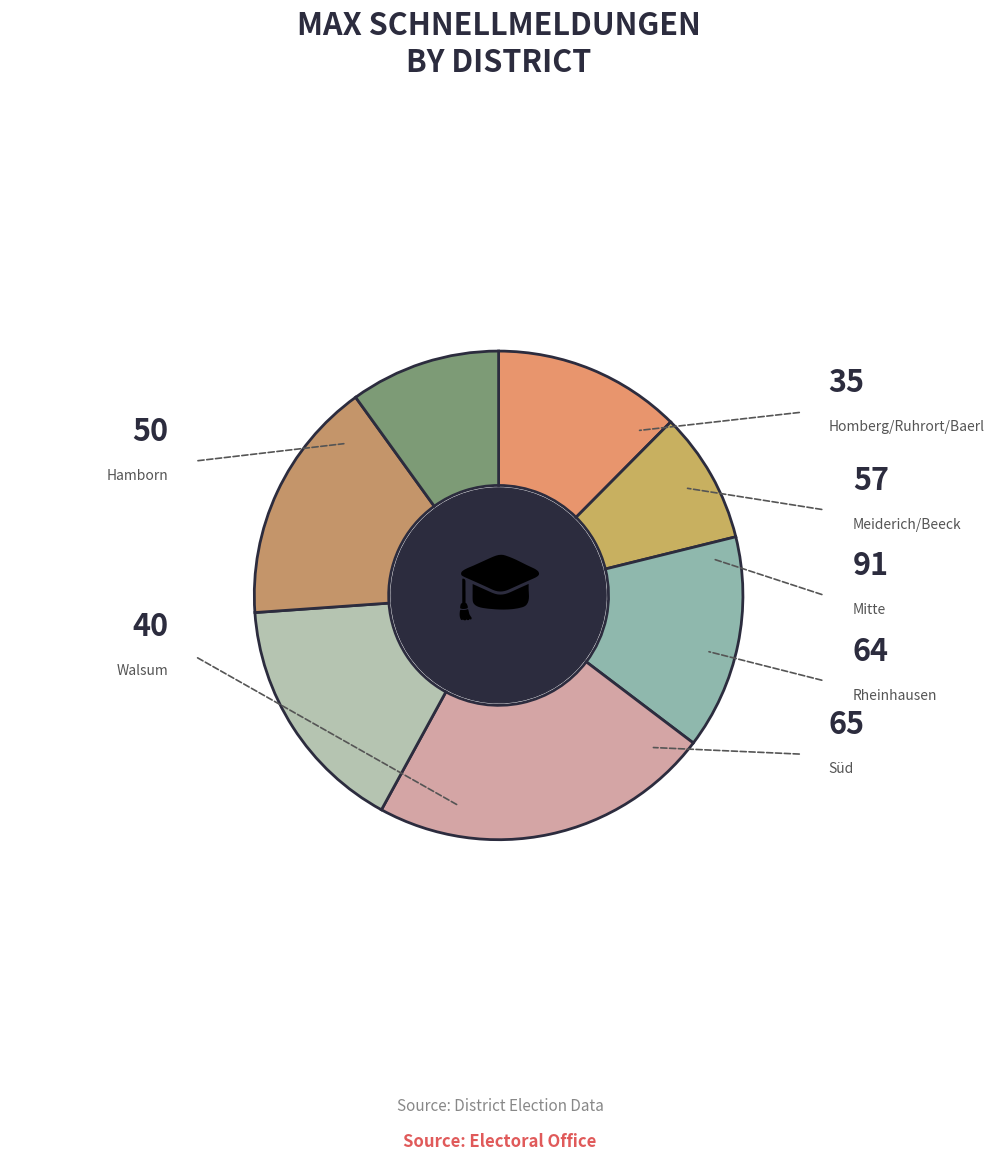

Rank the categories by value from lowest to highest.

Homberg/Ruhrort/Baerl, Walsum, Hamborn, Meiderich/Beeck, Rheinhausen, Süd, Mitte